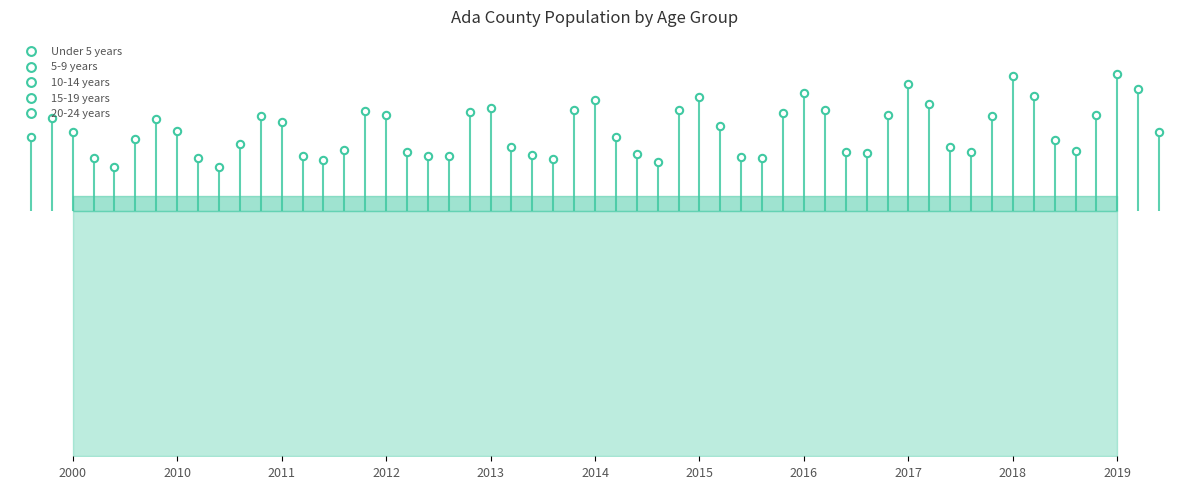

Which series reaches the minimum Y coordinate?

20-24 years